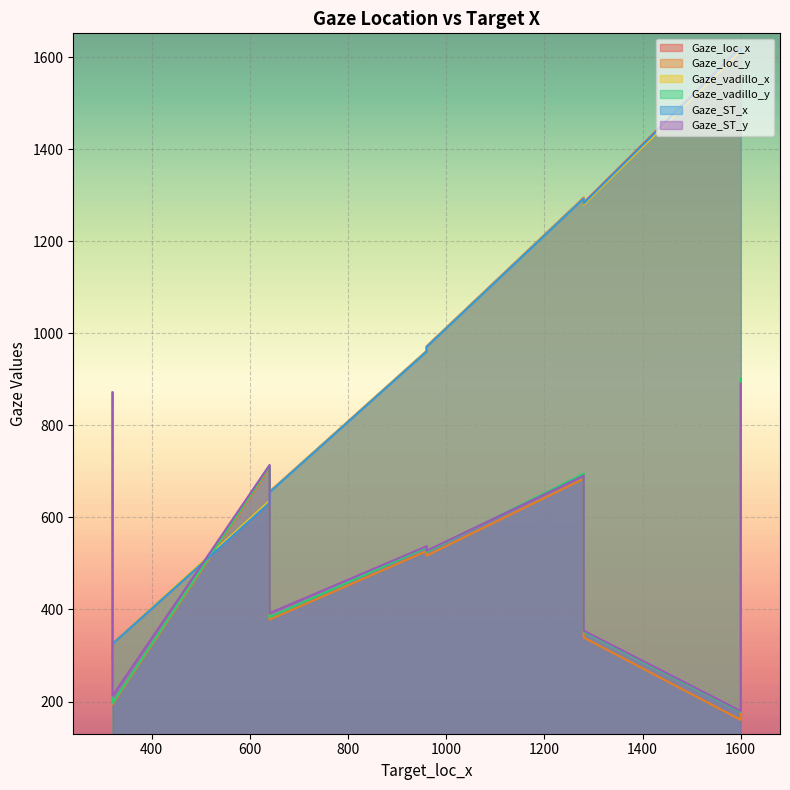

How many lines are shown in the chart?

6